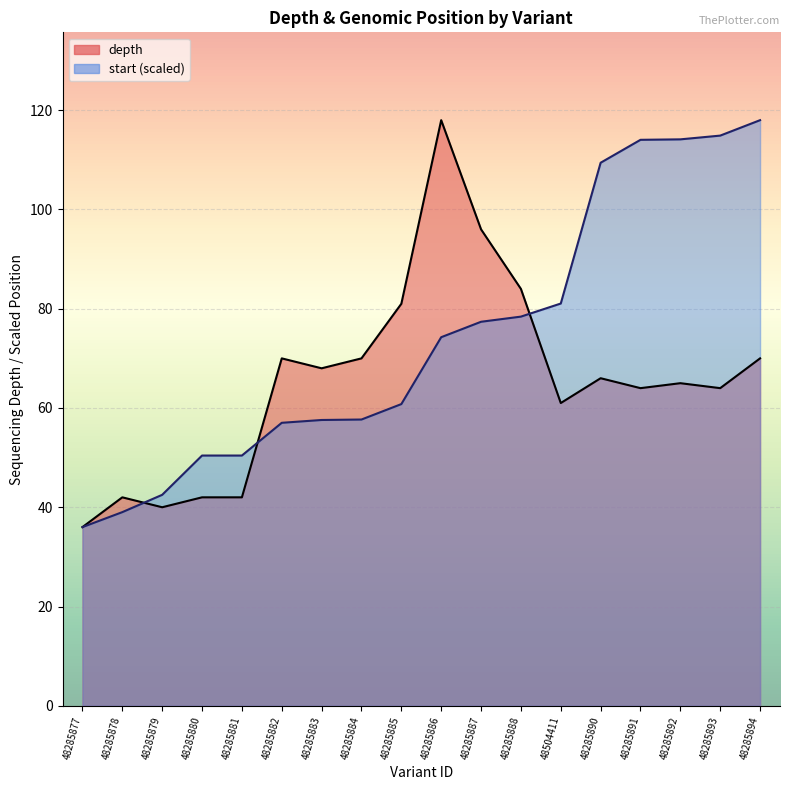

Rank the series by their maximum value, from highest to lowest.

depth, start